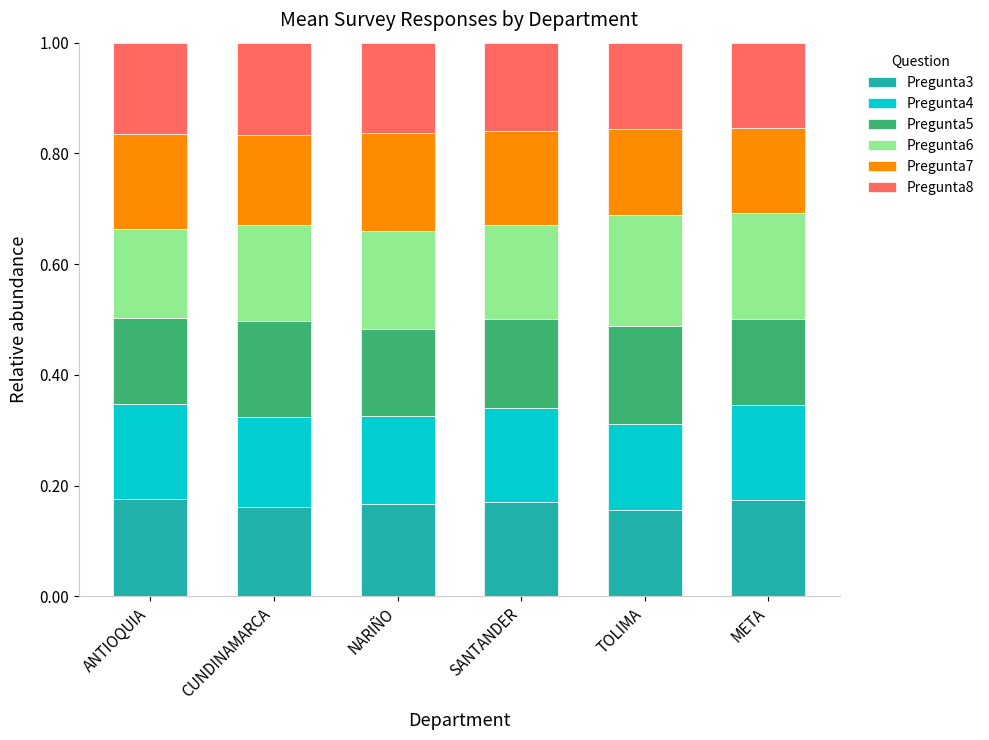

The Pregunta3 series shows 0.2 at CUNDINAMARCA. True or false?

True